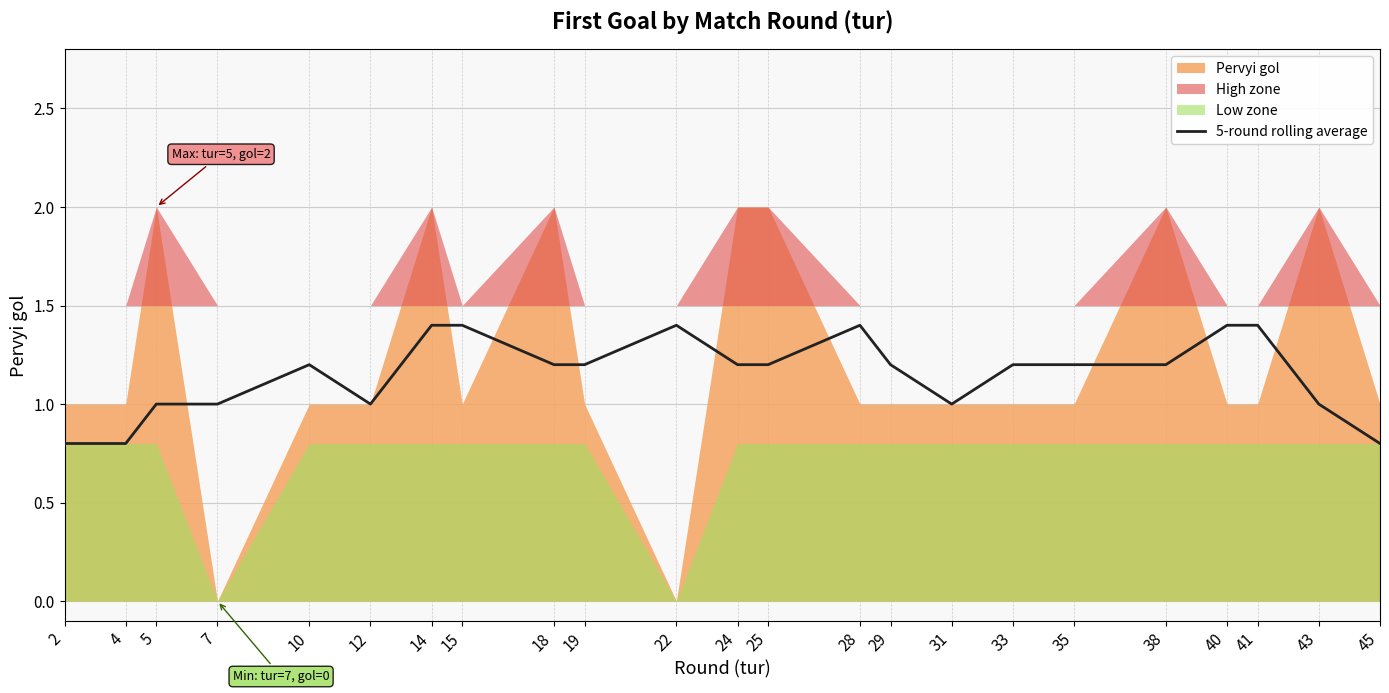

How many points are lower than both their immediate neighbors (excluding endpoints)?

3